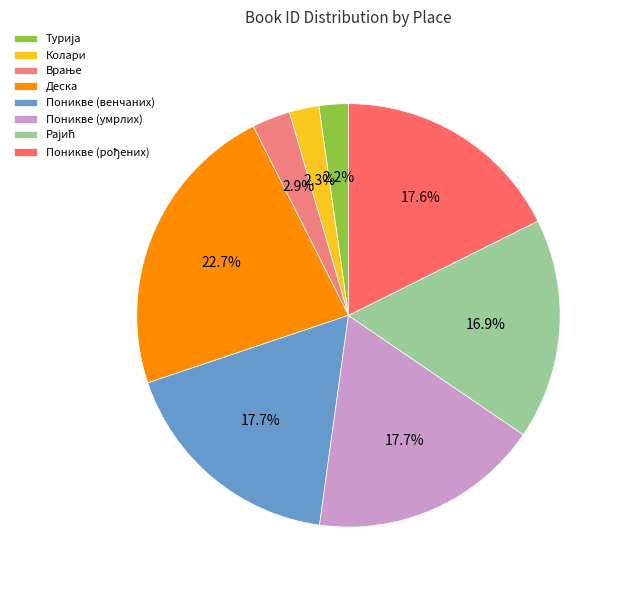

Count the number of slices in the pie.

8